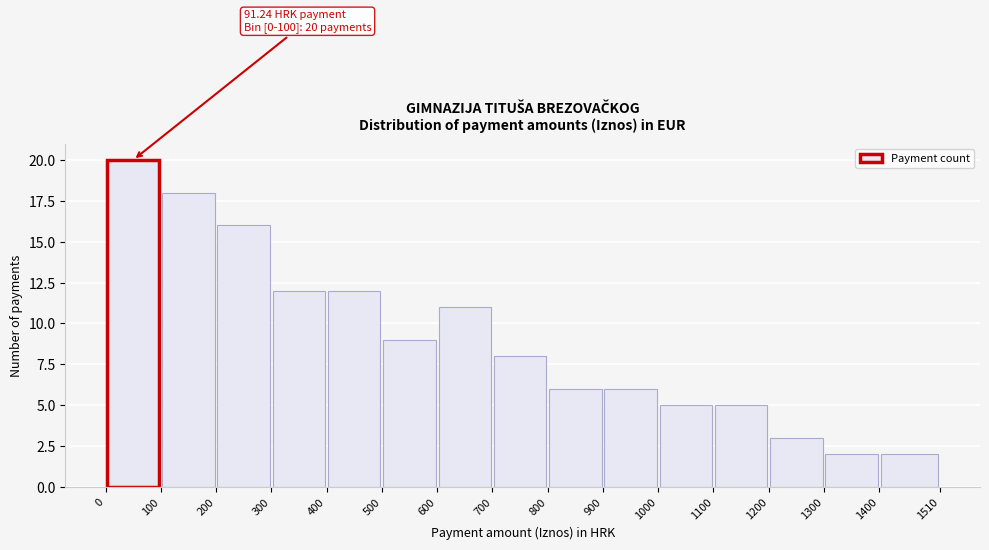

Over which range of the x-axis is the bar tallest?

0 to 100